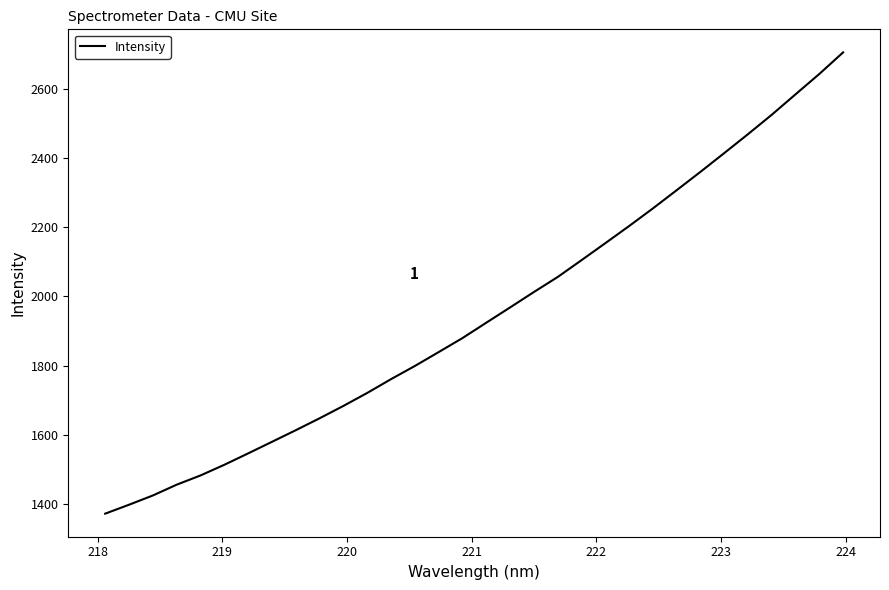

Reading left to right, list all the values displayed in this chart.

1372.6	1398.3	1425.1	1456.2	1482.9	1513.7	1546.6	1580.0	1613.6	1648.0	1683.7	1721.1	1761.0	1799.0	1839.1	1879.5	1923.9	1968.0	2012.5	2055.9	2104.4	2153.4	2202.9	2253.8	2306.4	2359.4	2413.6	2468.3	2524.3	2583.4	2642.1	2704.3